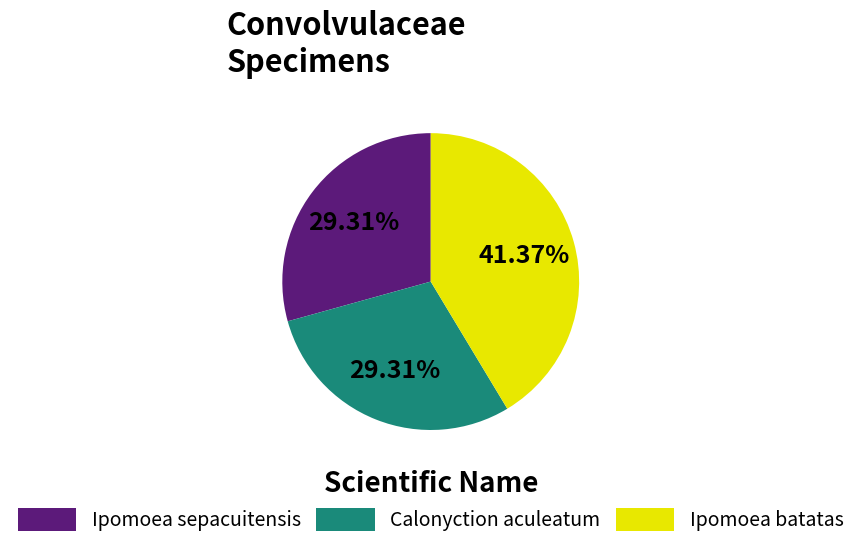

How much of the chart is everything except Ipomoea batatas?

58.6%